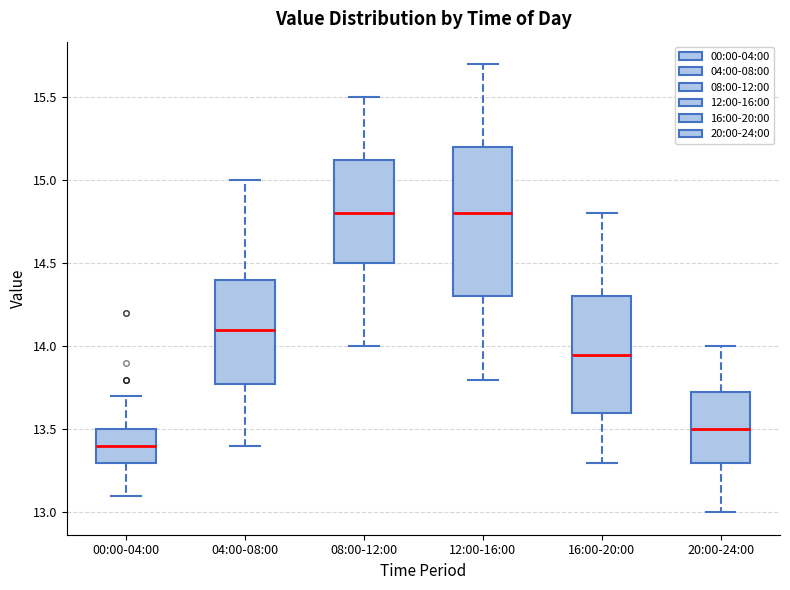

Where is the upper edge of the box for 00:00-04:00 on the y-axis? The values are not printed on the chart, so give them approximately, as read against the axis.

13.50